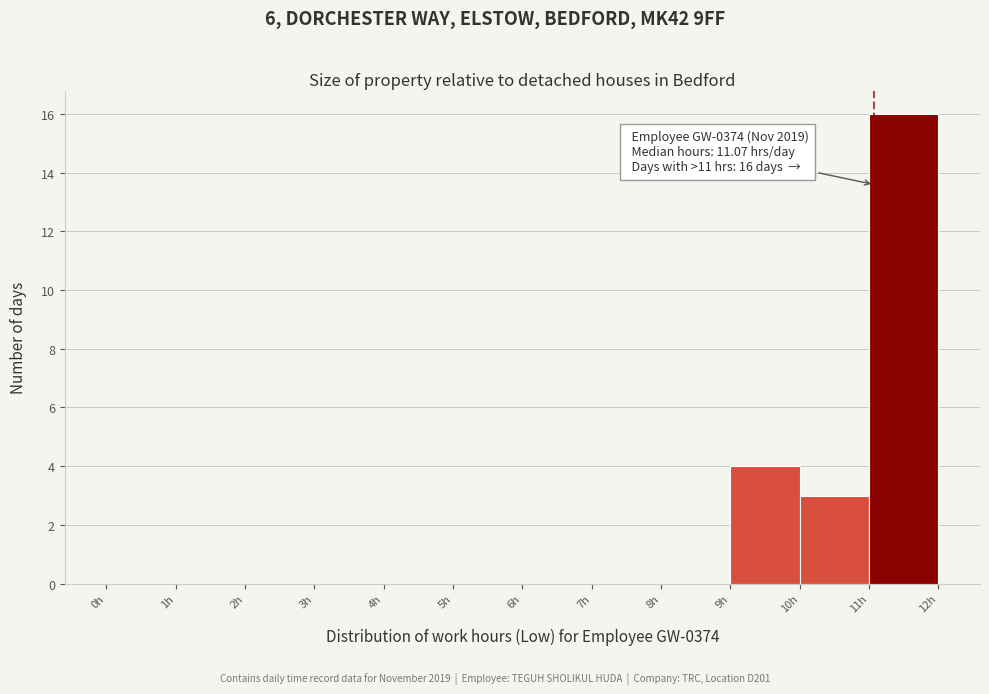

Over which range of the x-axis is the bar tallest?

11 to 12